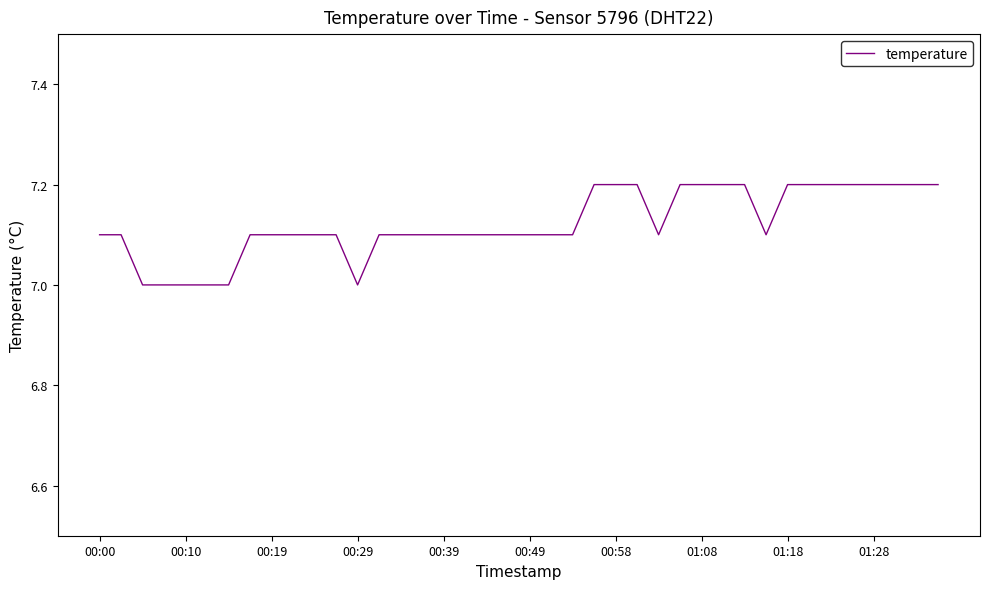

What is the smallest value displayed?

7.0